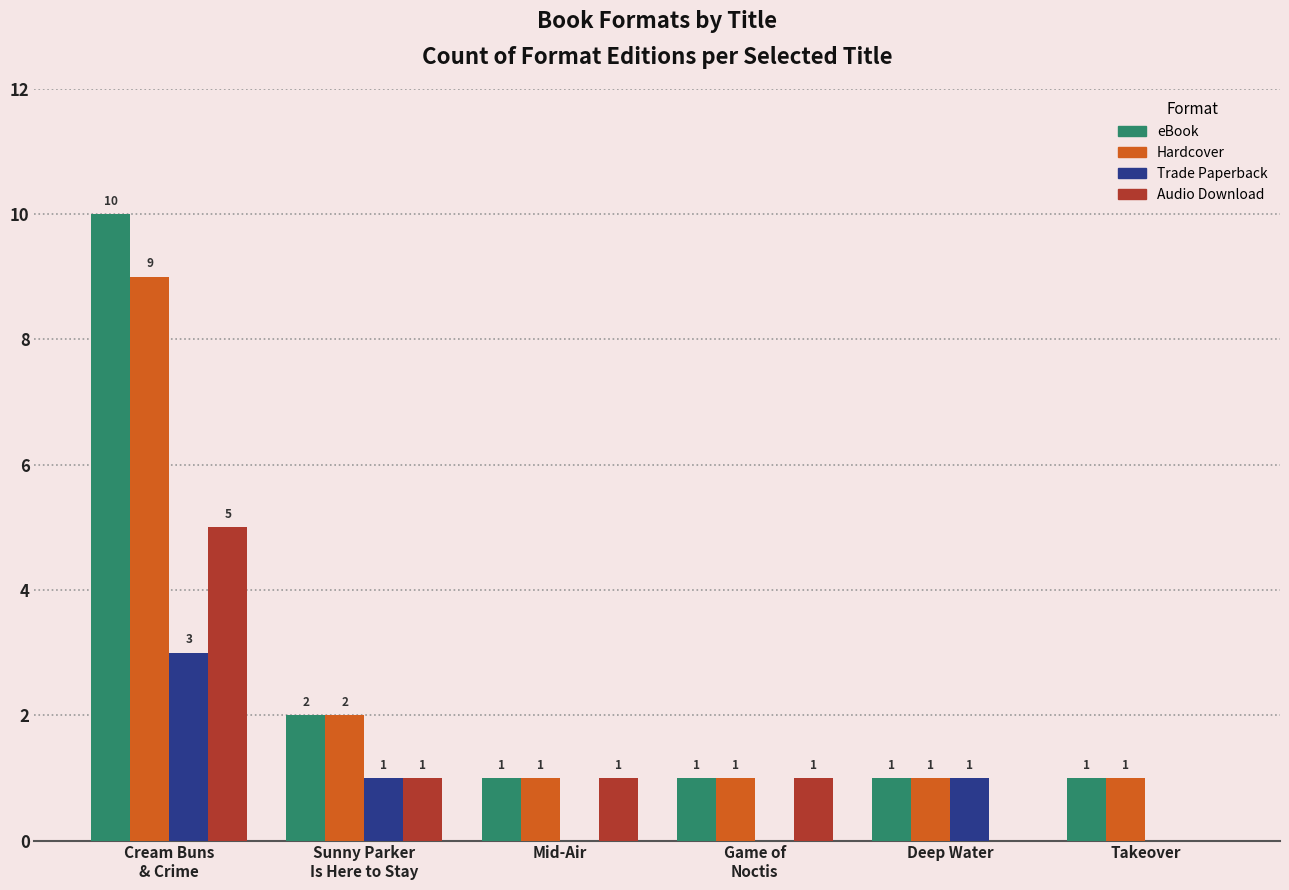

Is it true that eBook equals 2 at Sunny Parker
Is Here to Stay?

True